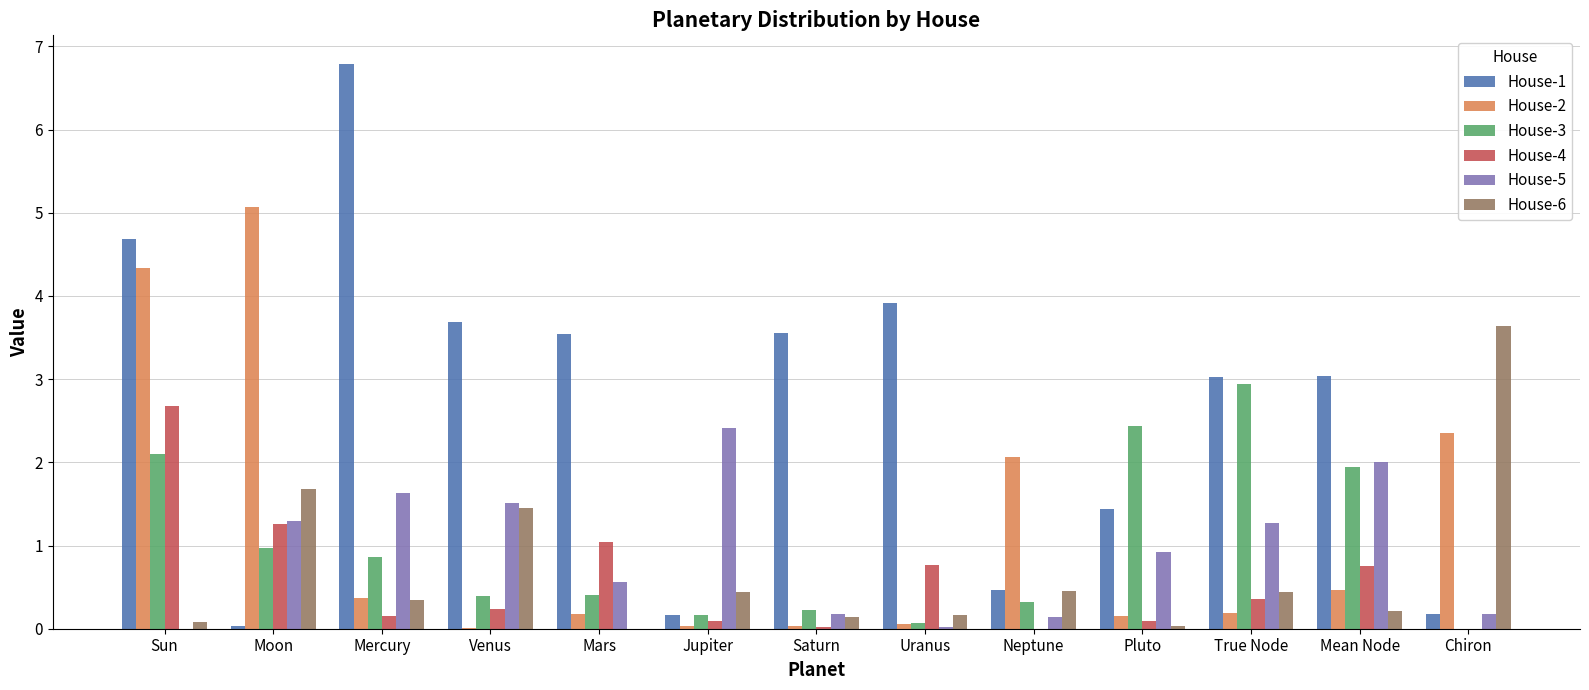

True or false: House-6 has a value of 0.3 at Mercury.

True